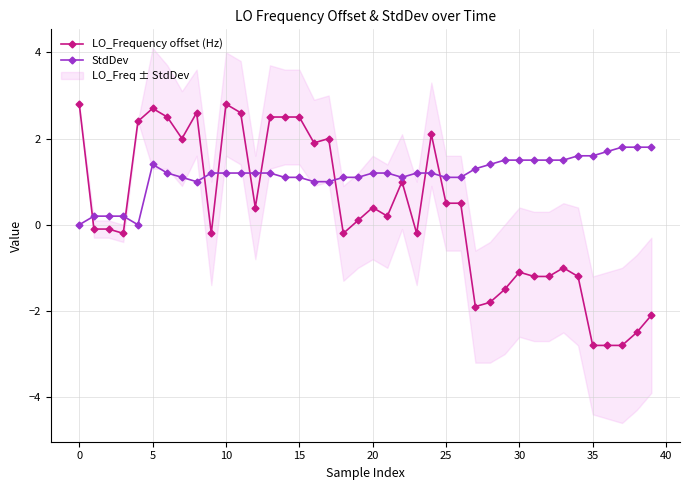

What is the spread (max minus min) of values at 34?

2.8